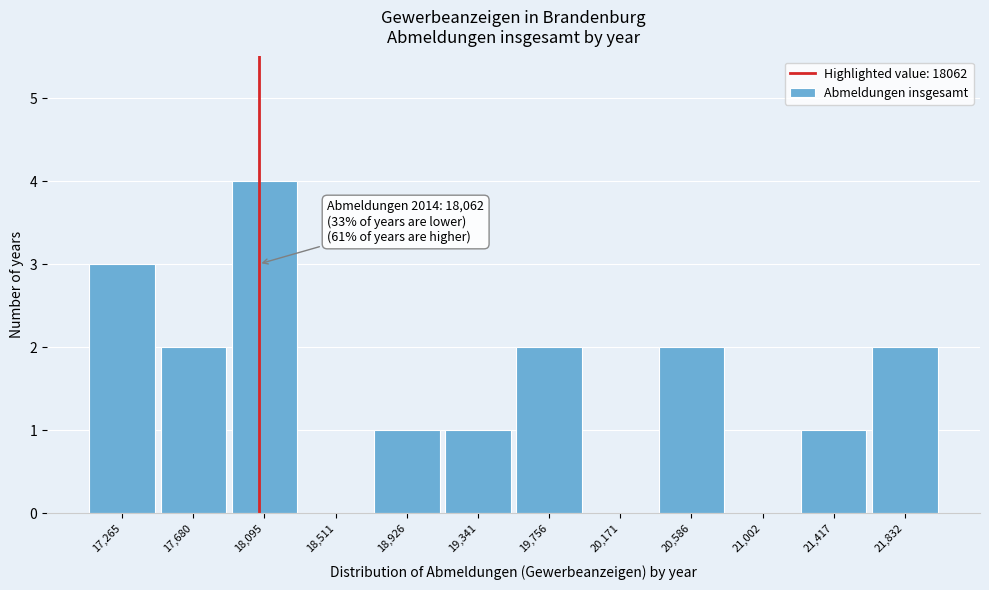

Over which range of the x-axis is the bar tallest?

17900 to 18300